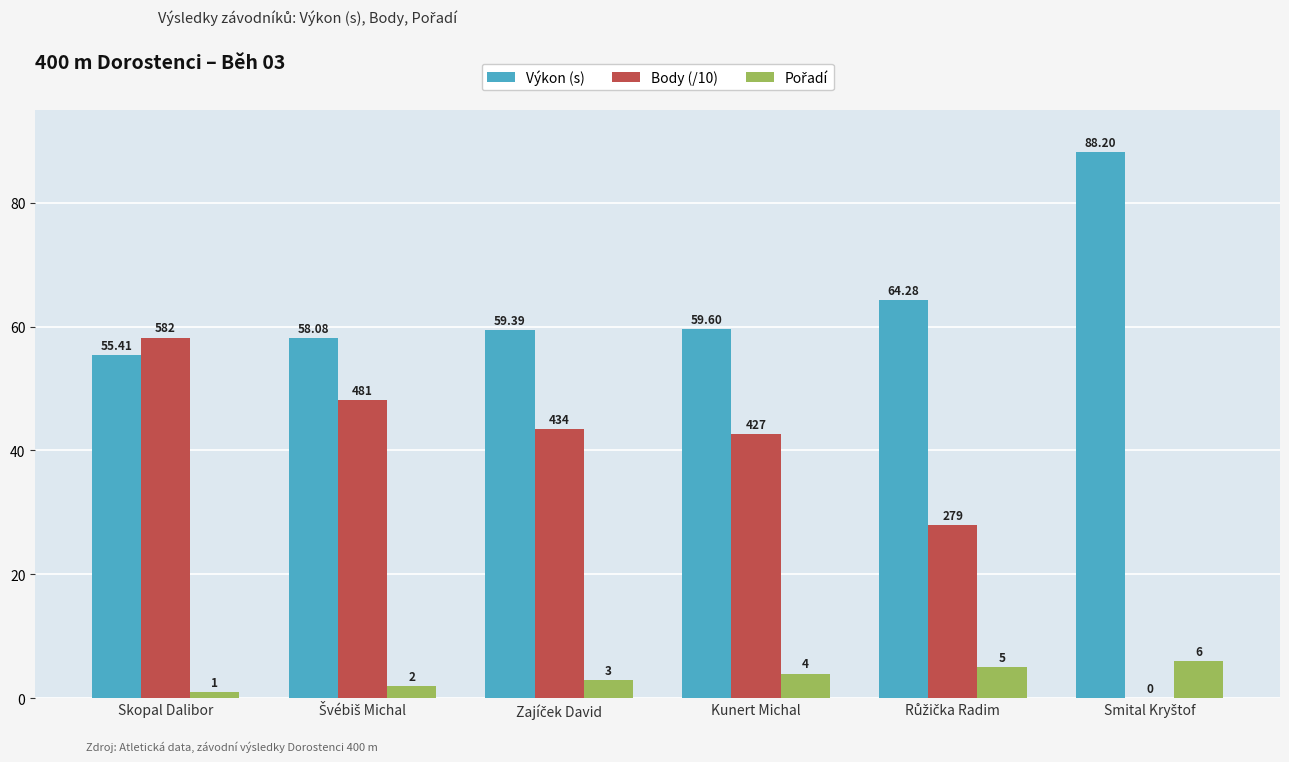

Which series has the largest total across all categories?

Výkon (s)